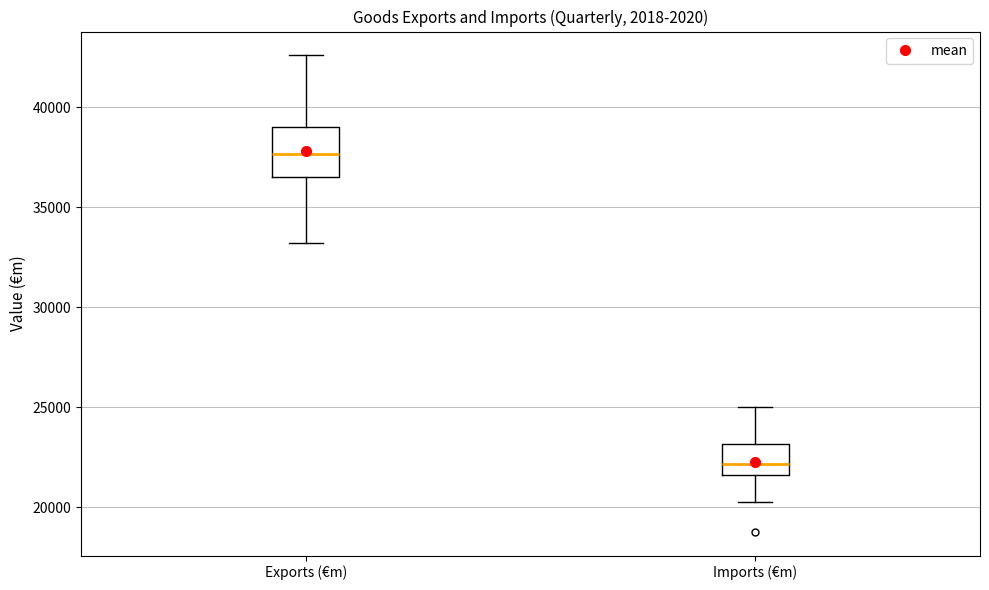

Where does the upper whisker of the box for Imports (€m) end on the y-axis? The values are not printed on the chart, so give them approximately, as read against the axis.

25000